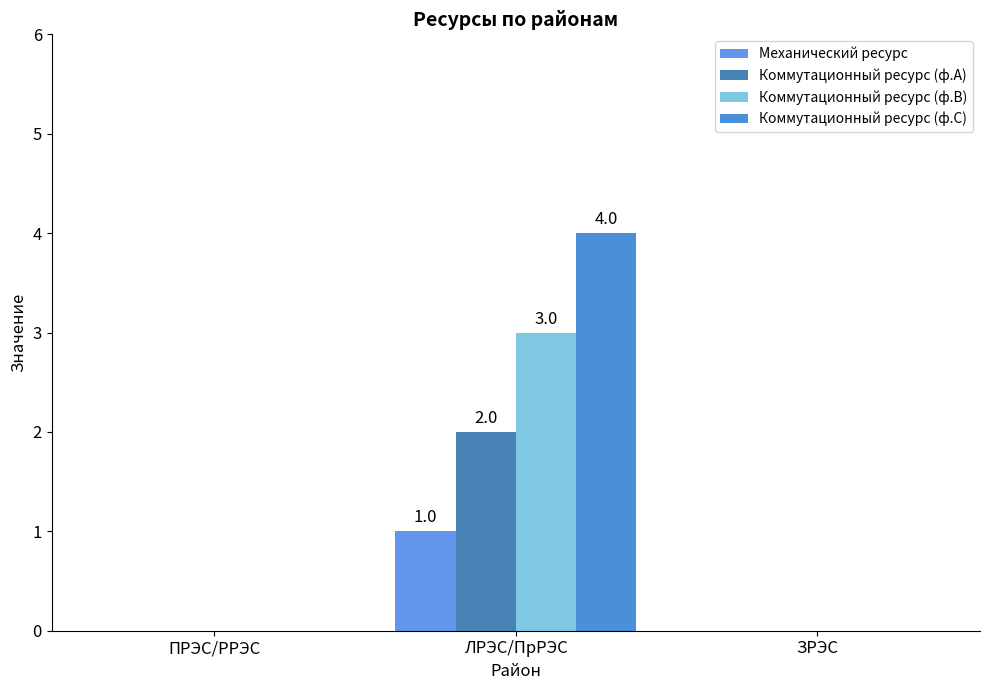

How many groups of bars are there?

3